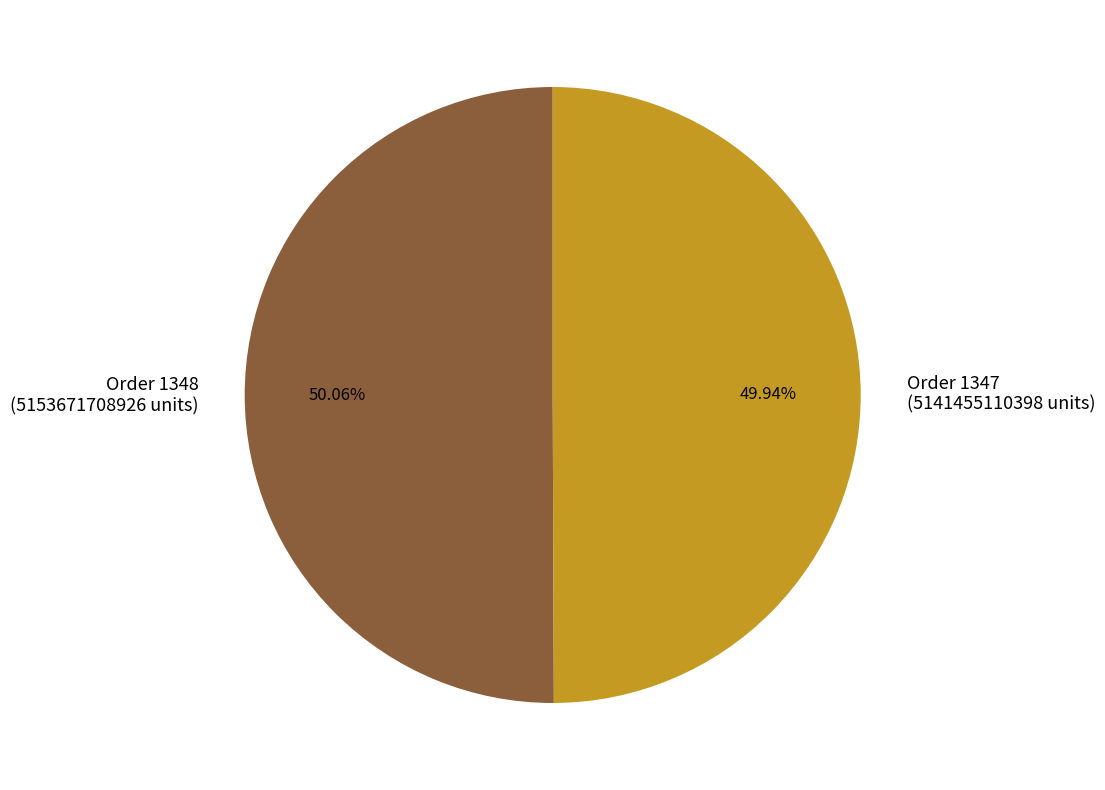

What percentage do Order 1347 and Order 1348 together represent?

100.0%